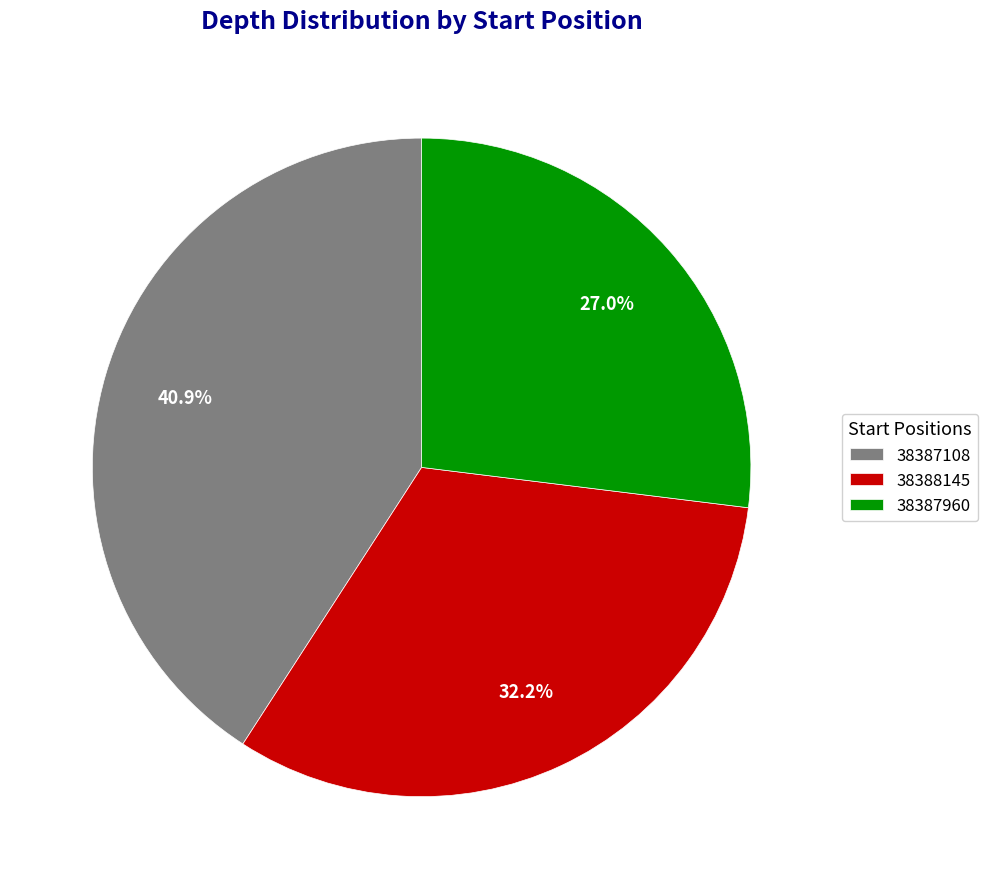

Is there any slice that represents more than half of the pie?

No